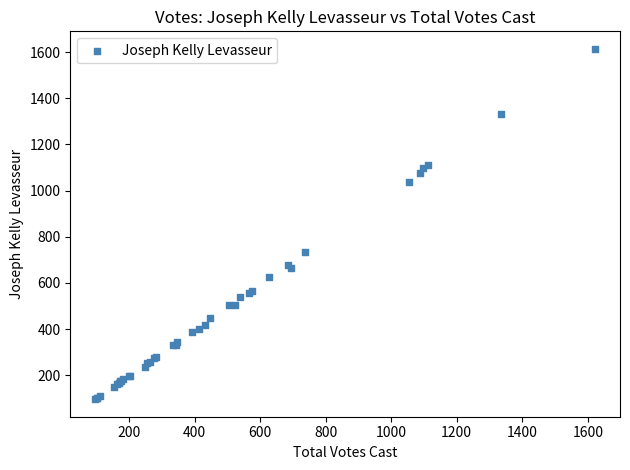

What Y value in the scatter plot is closest to 855?

735